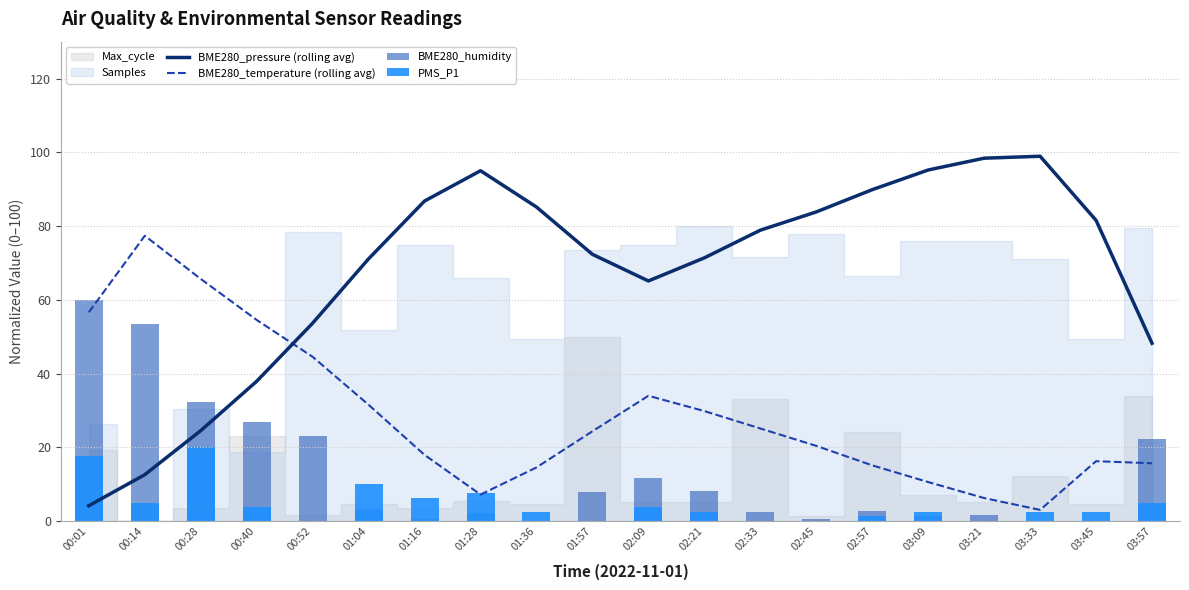

At which label is BME280_humidity closest to 30?

00:28